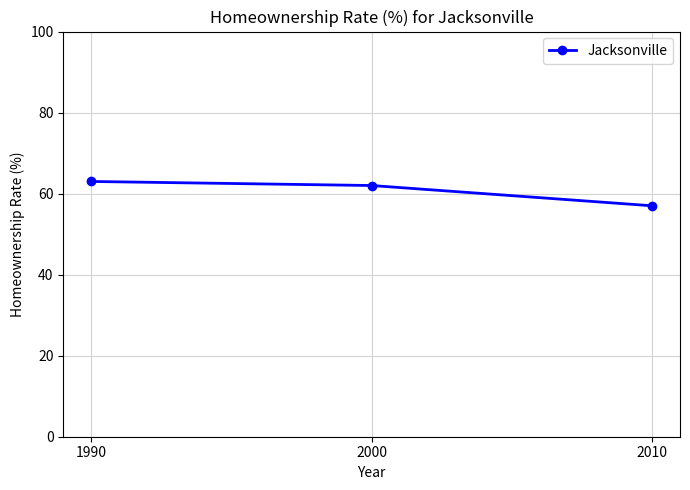

The chart shows a value of 62 at 2000. True or false?

True